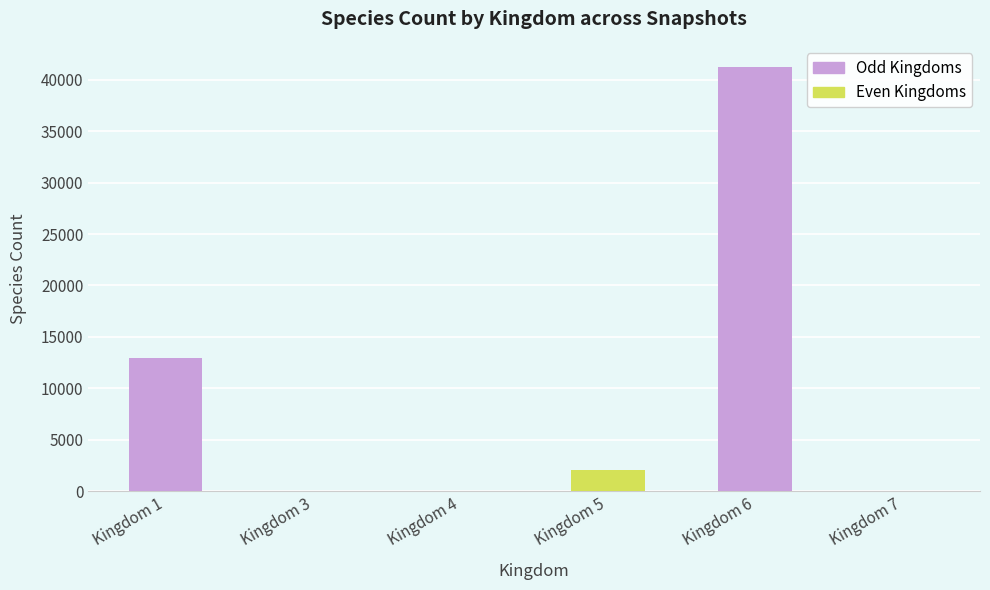

At which label is the value closest to 20620?

Kingdom 1